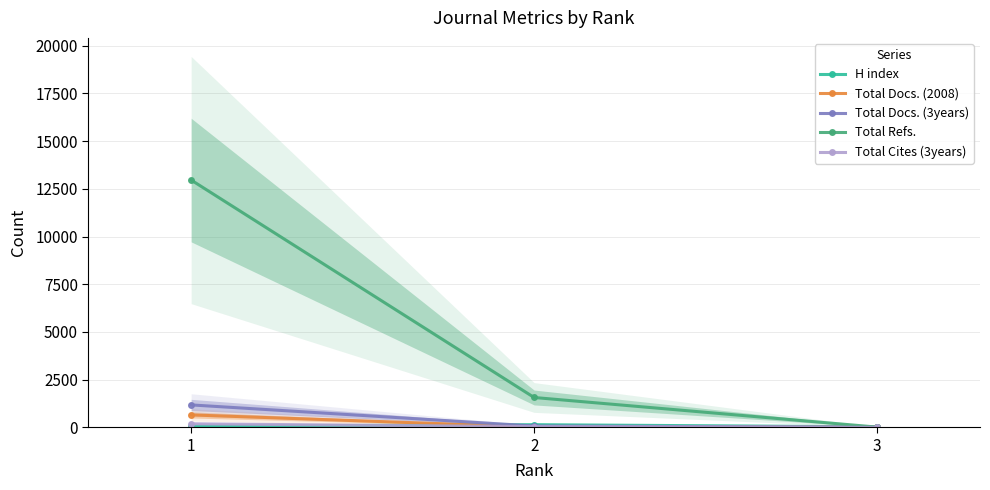

What is the difference between the maximum and minimum values in the H index series?

113